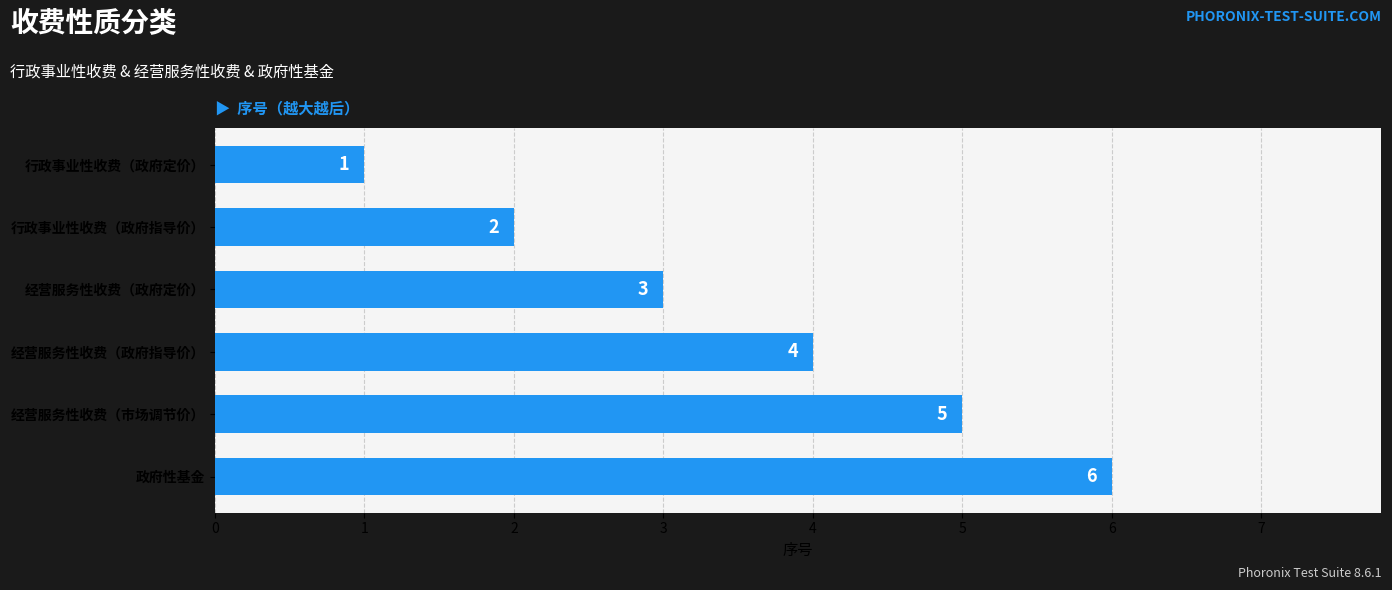

What is the difference between the maximum and second lowest values?

4